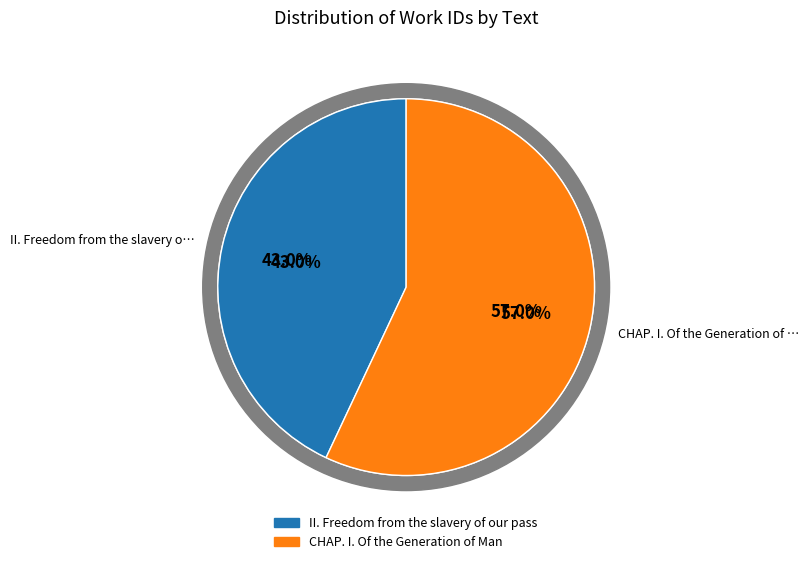

What percentage is NOT represented by CHAP. I. Of the Generation of Man?

43.0%